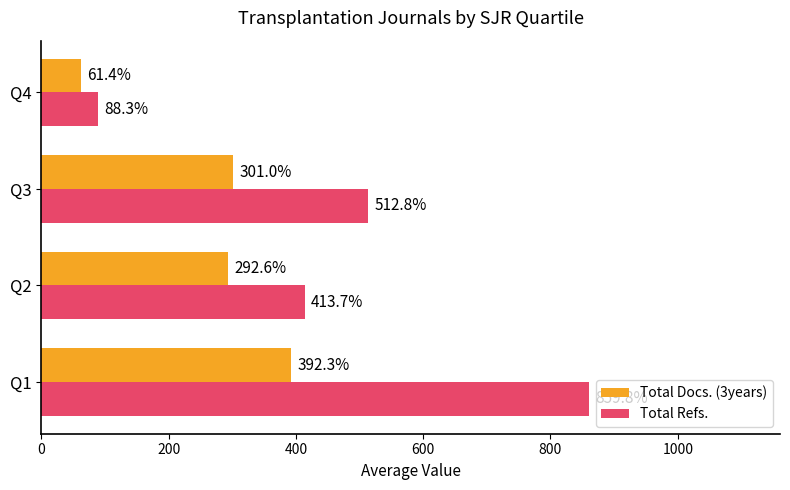

At which category is the sum across all series the highest?

Q1